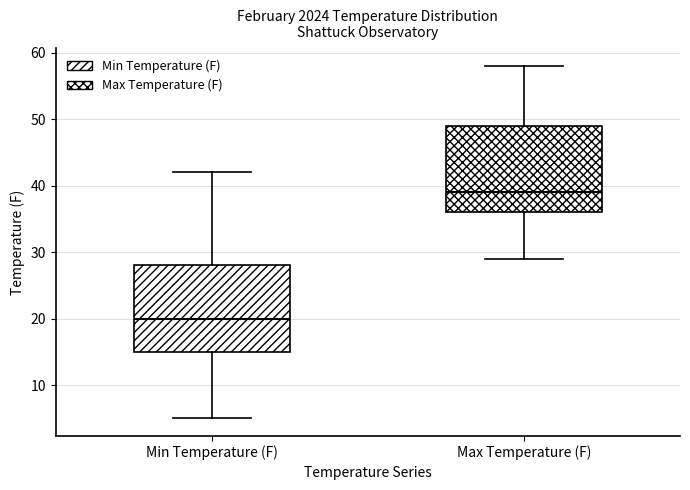

Where does the median line of the box for Min Temperature (F) sit on the y-axis? The values are not printed on the chart, so give them approximately, as read against the axis.

20